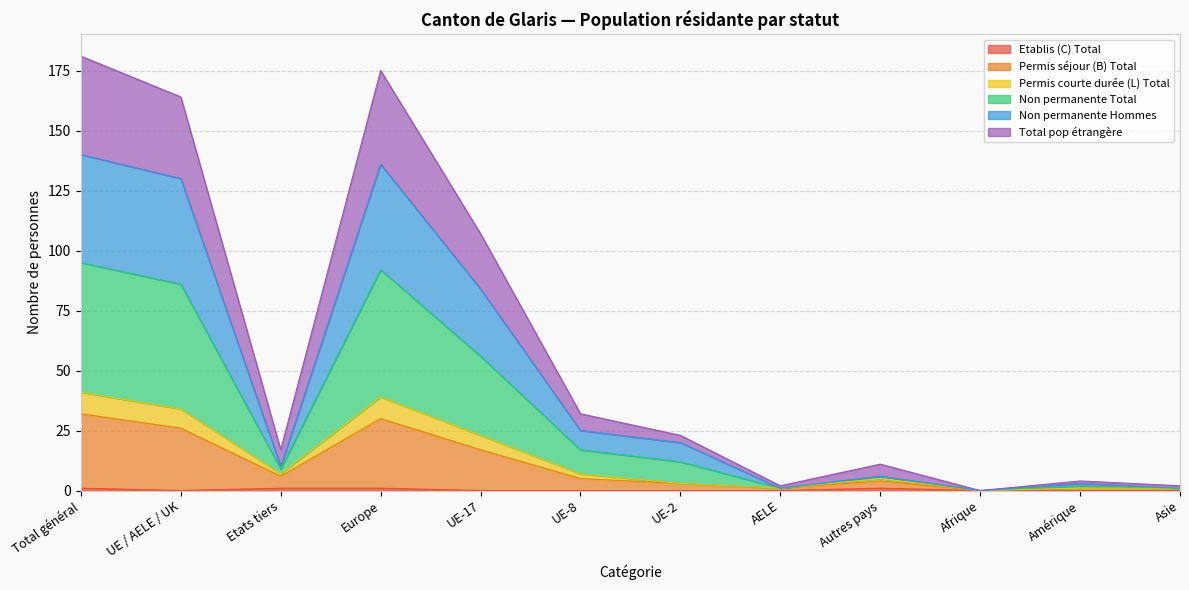

How many lines are shown in the chart?

6